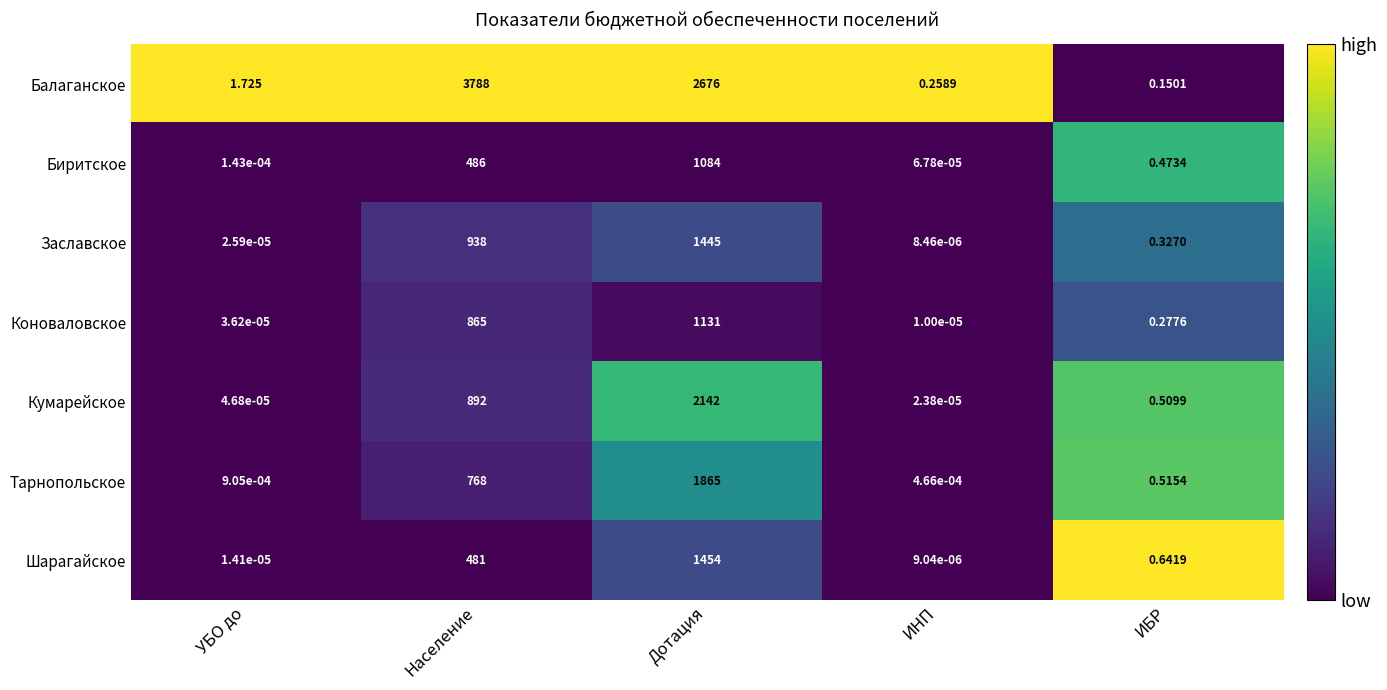

Which series has the widest spread of values?

Балаганское